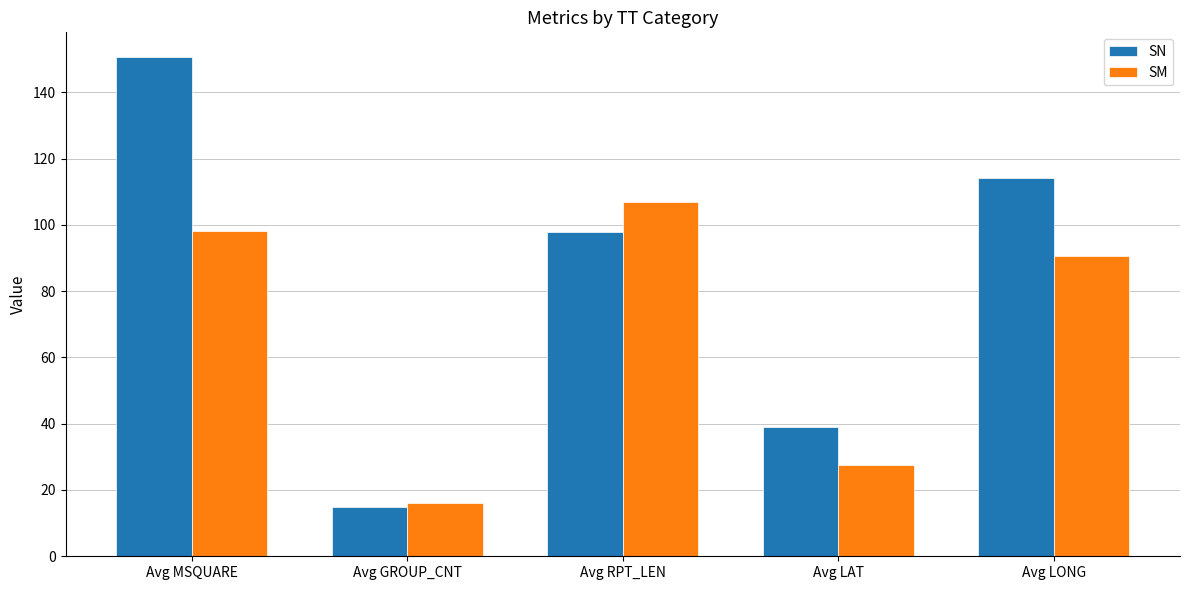

What is the average value of the SN series?

83.2